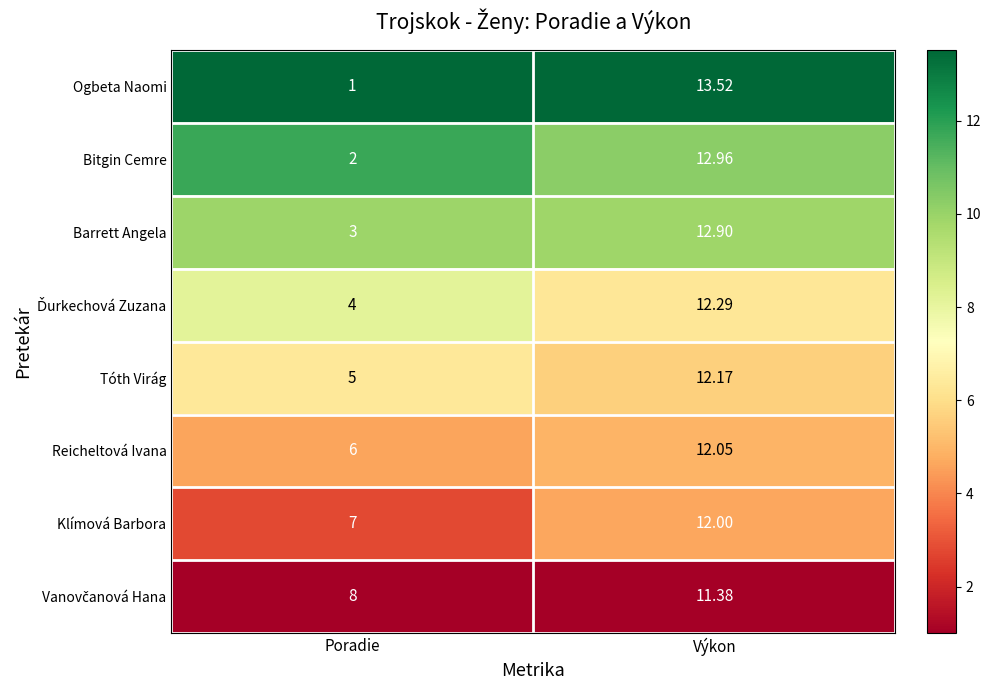

At which label does Bitgin Cemre first exceed 12?

Výkon